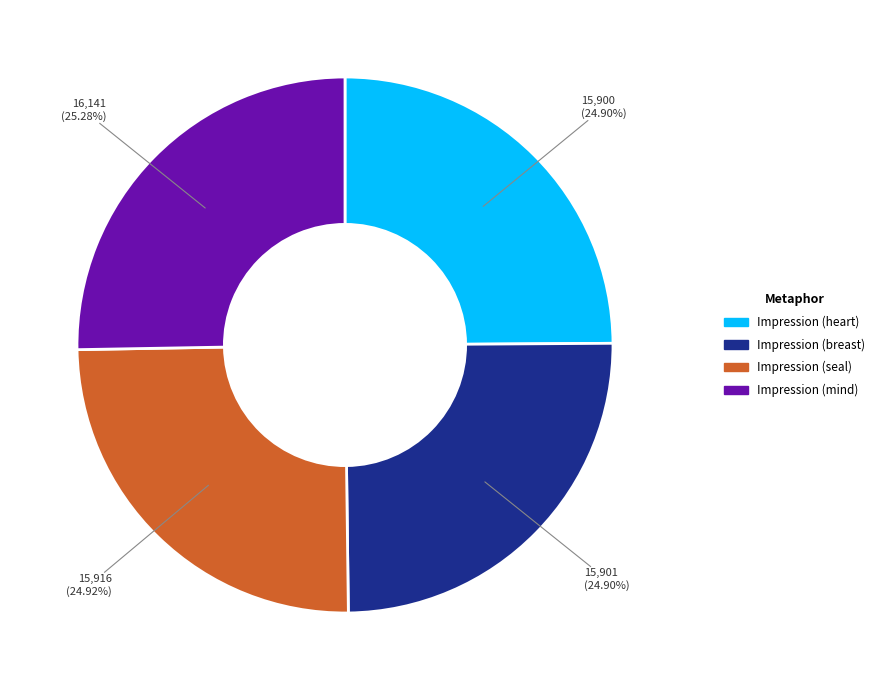

What percentage do Impression (seal) and Impression (heart) together represent?

49.8%